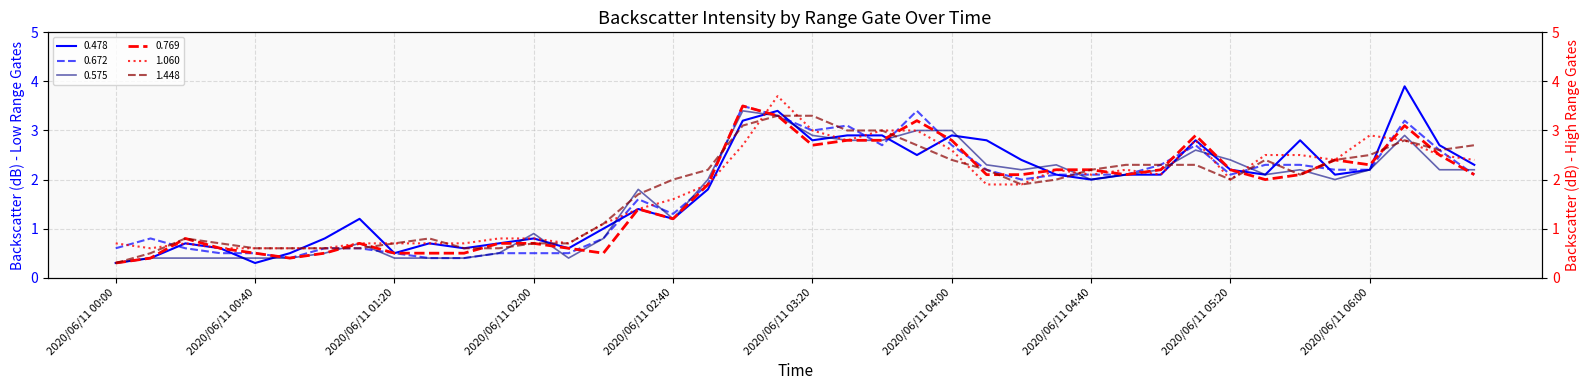

What are all the series names shown in the legend?

0.478, 0.672, 0.575, 0.769, 1.060, 1.448